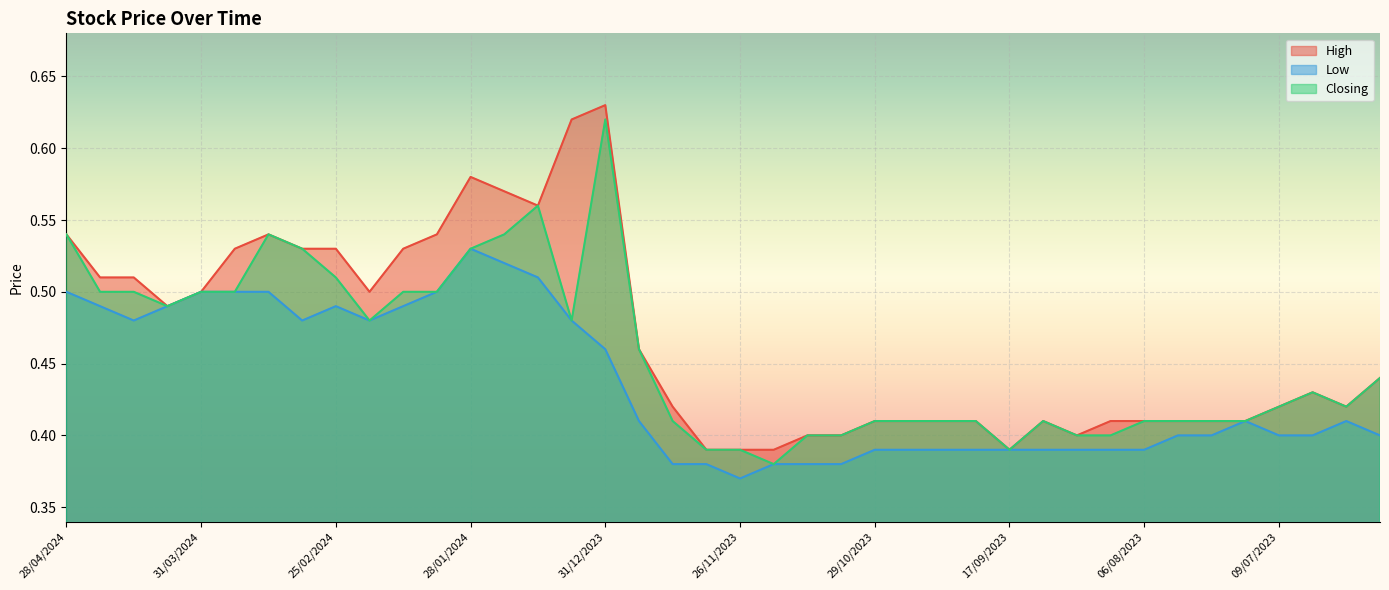

Rank the categories by Closing value from lowest to highest.

19/11/2023, 10/12/2023, 26/11/2023, 17/09/2023, 12/11/2023, 05/11/2023, 20/08/2023, 13/08/2023, 17/12/2023, 29/10/2023, 22/10/2023, 15/10/2023, 08/10/2023, 10/09/2023, 06/08/2023, 30/07/2023, 23/07/2023, 16/07/2023, 09/07/2023, 18/06/2023, 25/06/2023, 11/06/2023, 24/12/2023, 18/02/2024, 07/01/2024, 07/04/2024, 21/04/2024, 14/04/2024, 31/03/2024, 24/03/2024, 11/02/2024, 04/02/2024, 25/02/2024, 10/03/2024, 28/01/2024, 28/04/2024, 17/03/2024, 21/01/2024, 14/01/2024, 31/12/2023